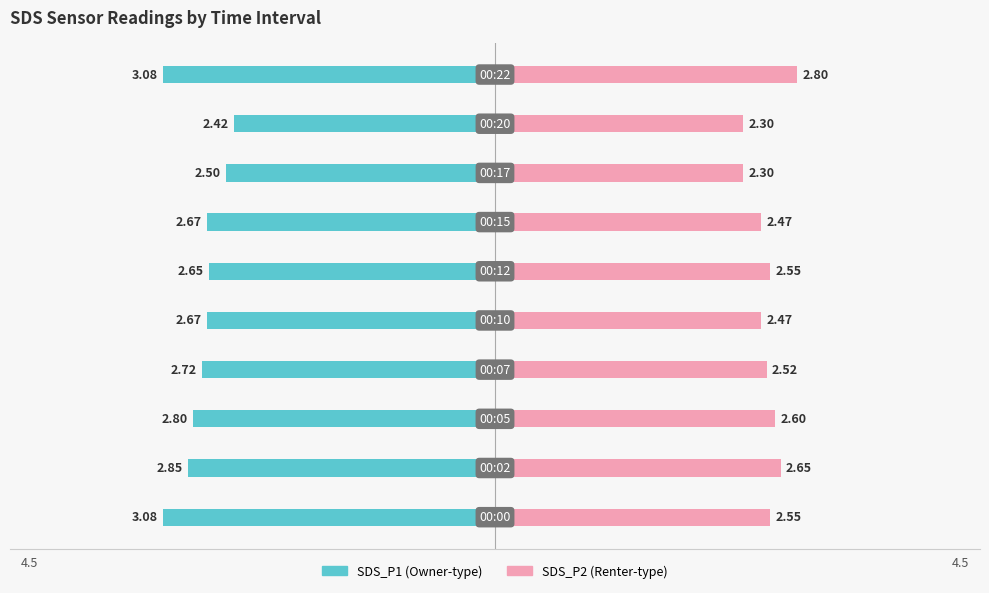

Reading right to left, what are all the values shown in this chart?

SDS_P1: 4=-3.1	3=-2.4	2=-2.5	1=-2.7	0=-2.6	−1=-2.7	−2=-2.7	−3=-2.8	−4=-2.9	−5=-3.1
SDS_P2: 4=2.8	3=2.3	2=2.3	1=2.5	0=2.5	−1=2.5	−2=2.5	−3=2.6	−4=2.6	−5=2.5